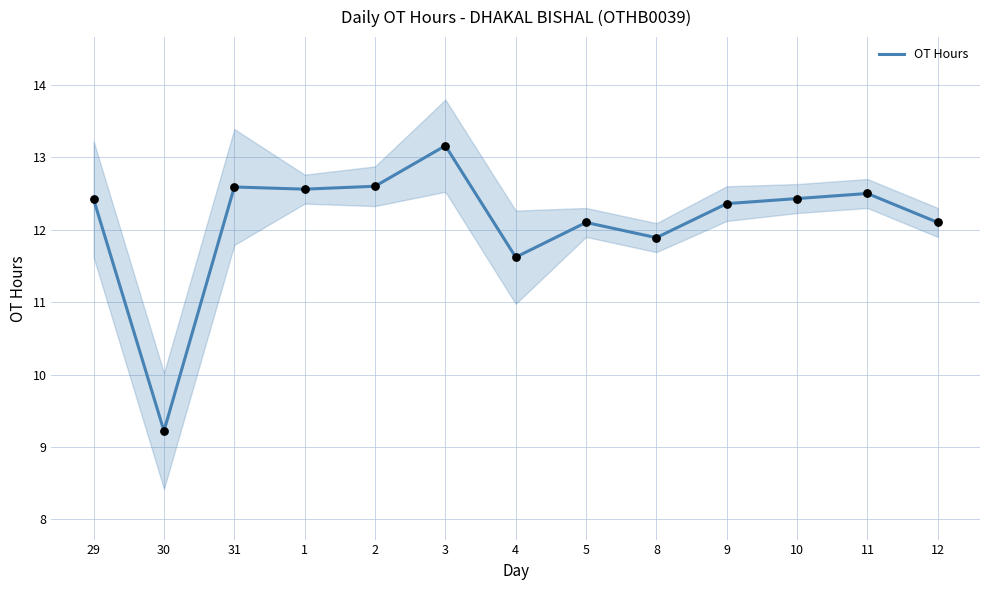

Which has a higher value, 2 or 3?

3